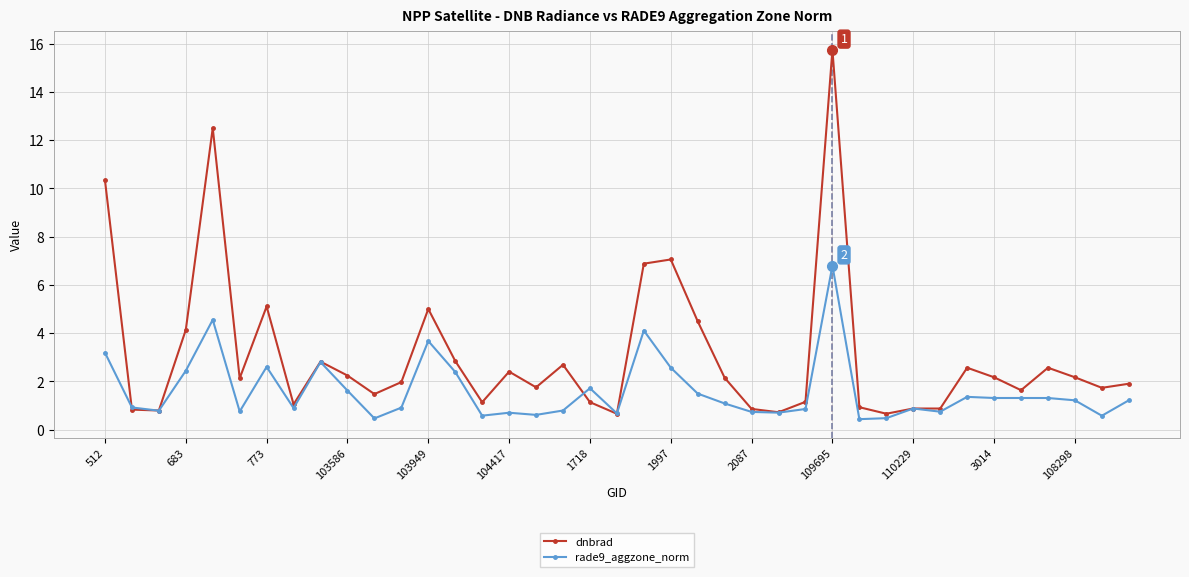

What is the value of the rade9_aggzone_norm point at the 29th from the left?

0.4